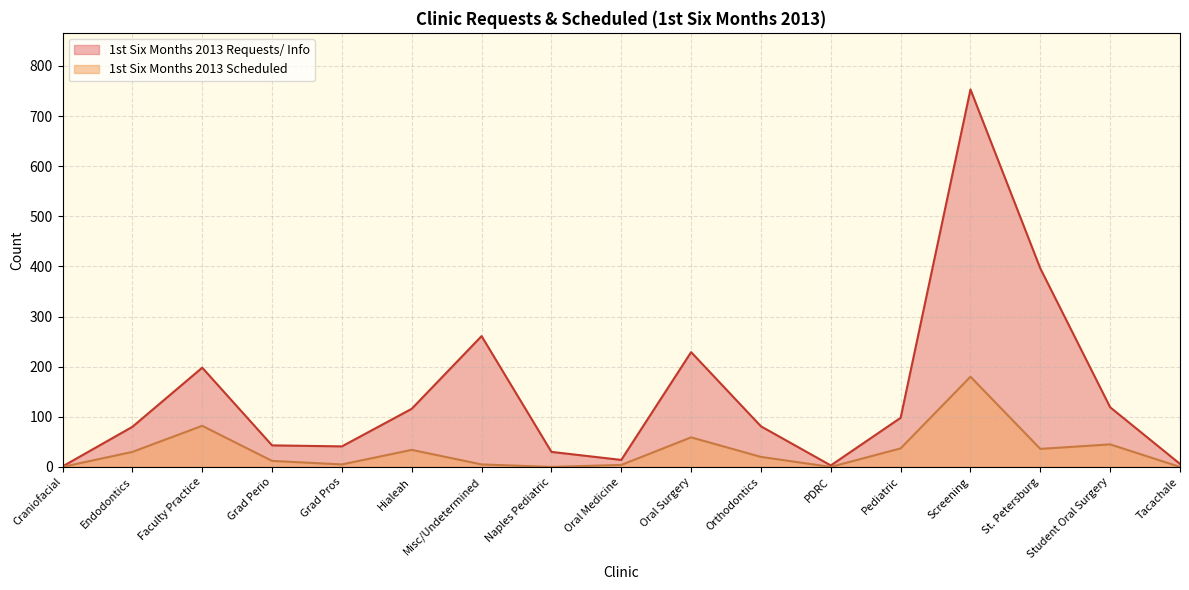

What value does the 1st Six Months 2013 Scheduled series have at Orthodontics?

20